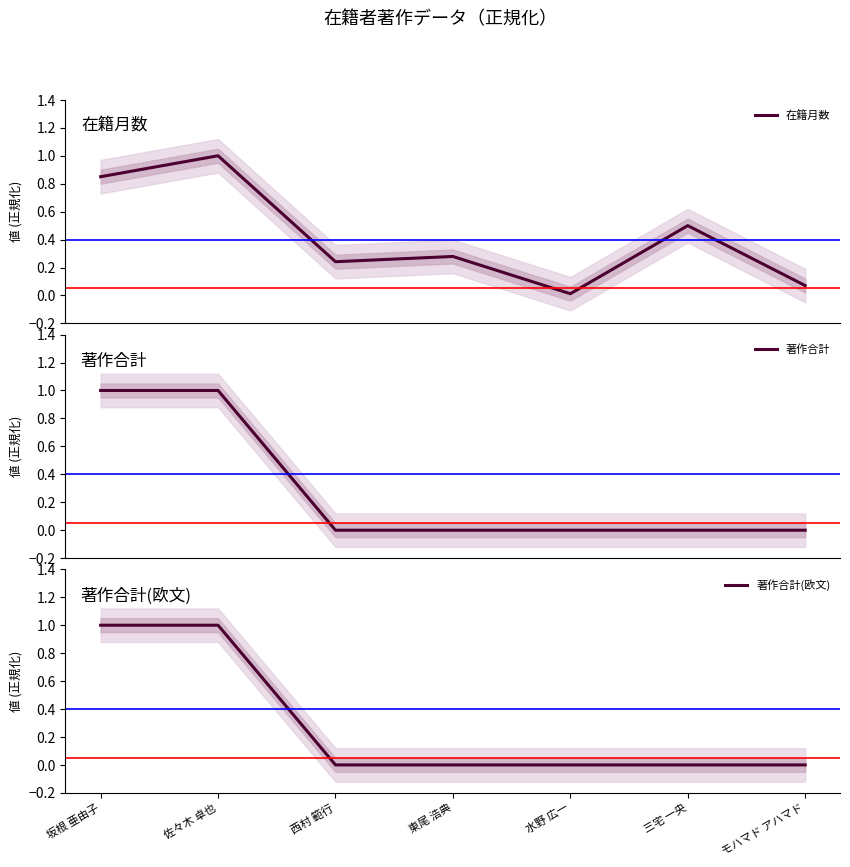

Reading left to right, extract all data points from this chart.

在籍月数: 坂根 亜由子=0.8	佐々木 卓也=1.0	西村 範行=0.2	東尾 浩典=0.3	水野 広一=0.0	三宅 一央=0.5	モハマド アハマド=0.1
著作合計: 坂根 亜由子=1.0	佐々木 卓也=1.0	西村 範行=0.0	東尾 浩典=0.0	水野 広一=0.0	三宅 一央=0.0	モハマド アハマド=0.0
著作合計(欧文): 坂根 亜由子=1.0	佐々木 卓也=1.0	西村 範行=0.0	東尾 浩典=0.0	水野 広一=0.0	三宅 一央=0.0	モハマド アハマド=0.0